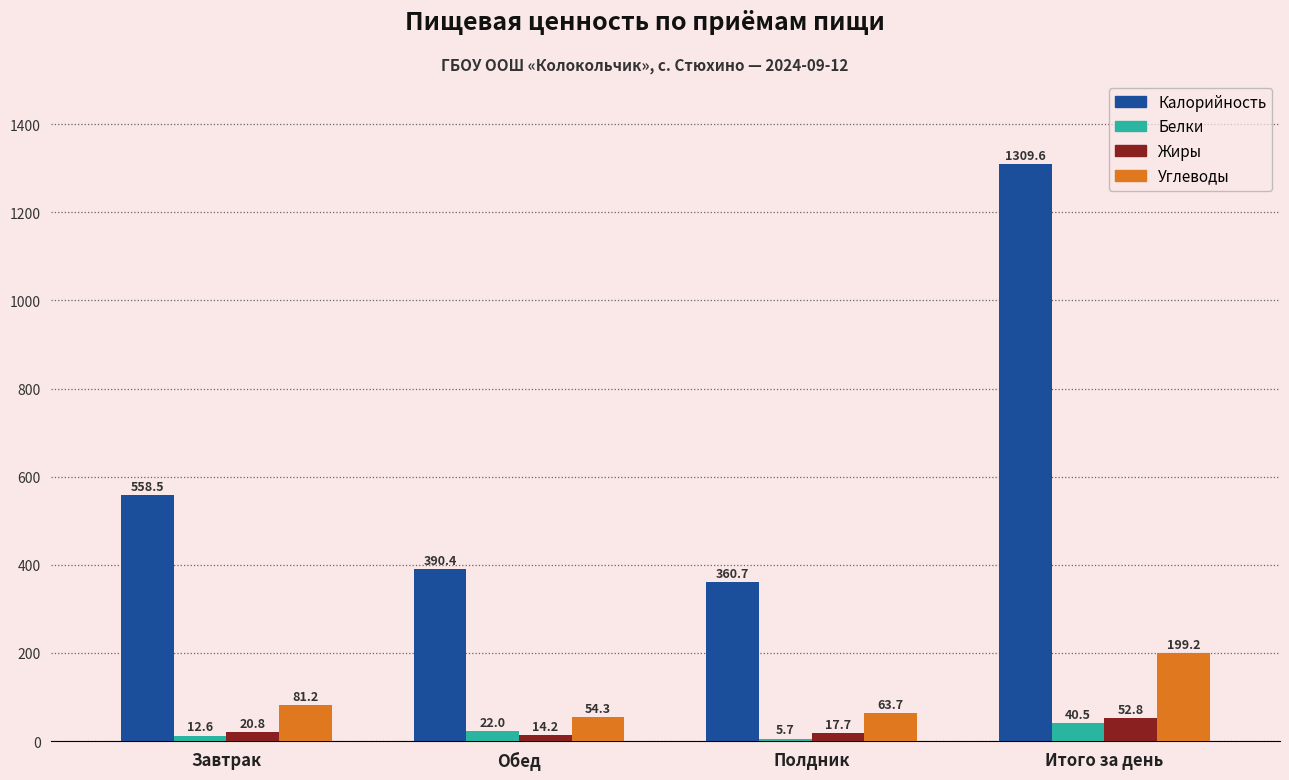

What is the minimum value for Жиры?

14.2